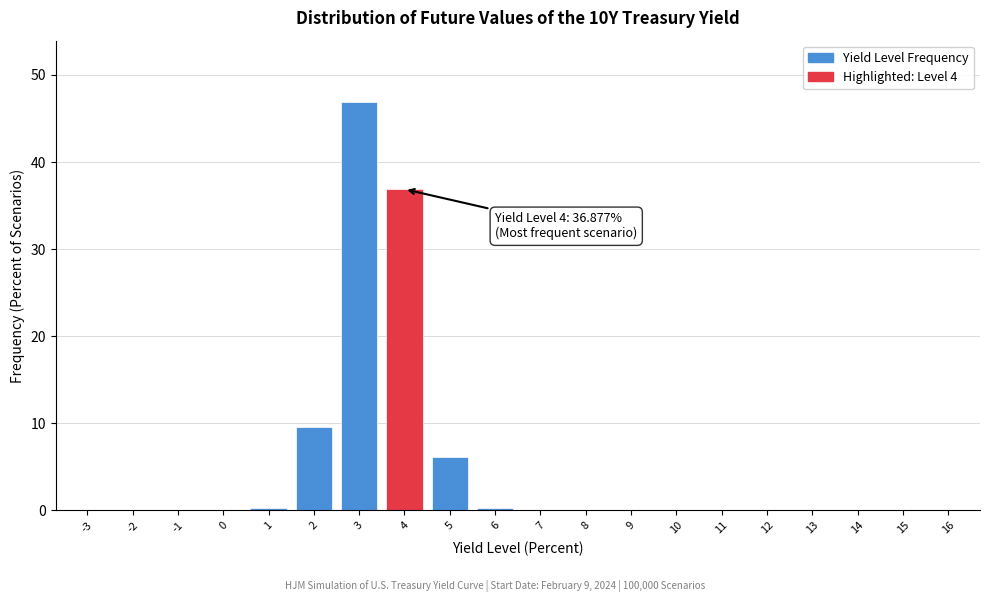

Which label corresponds to the largest value in the chart?

3